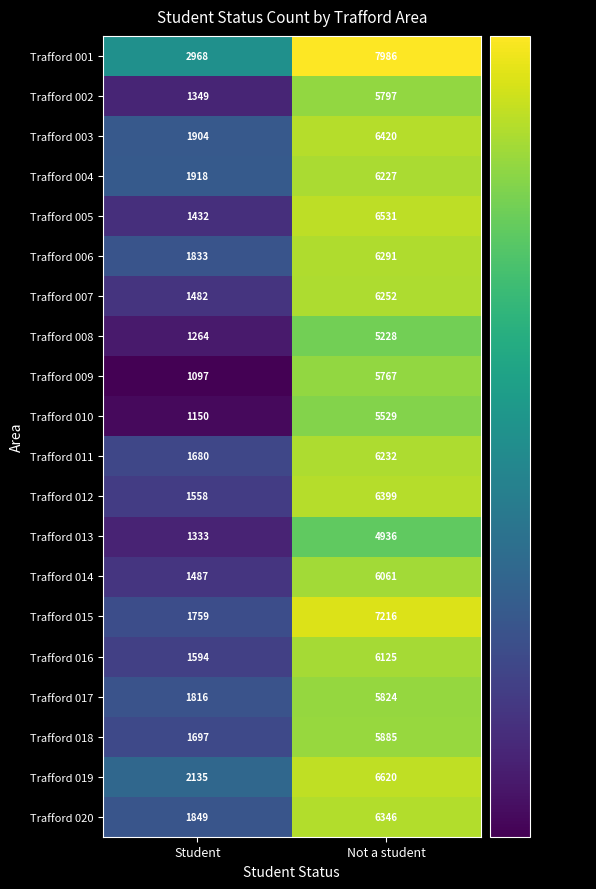

What is the difference between the highest and lowest values at Student?

1871